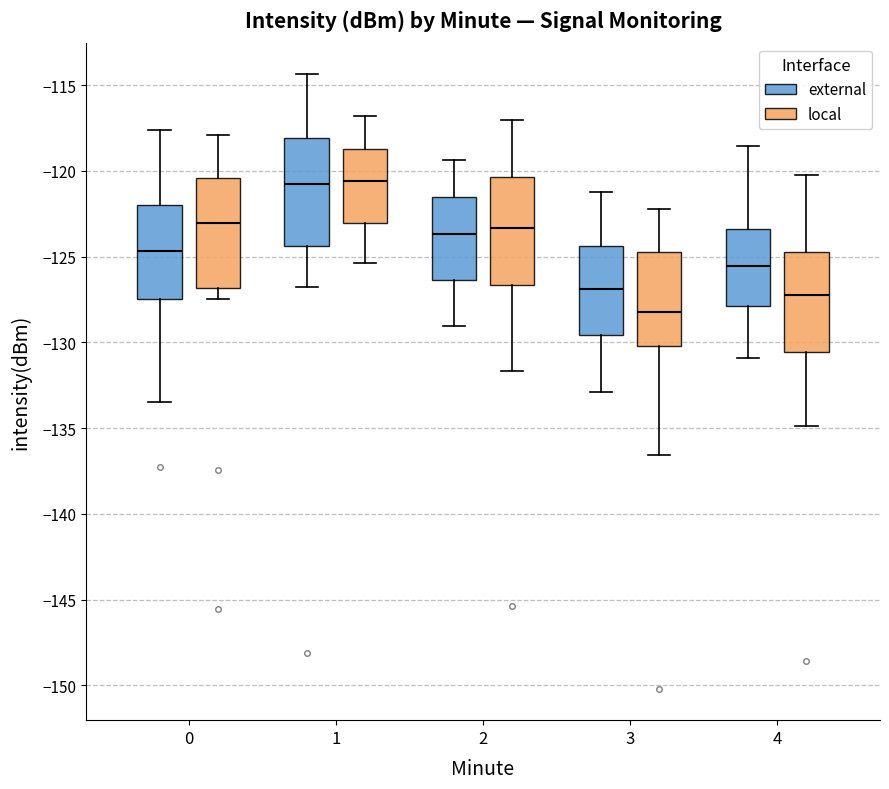

Reading left to right, transcribe this box plot: for each box, give where its median line is, the range the box spans, and where its two whiskers end, as read against the y-axis. The values are not printed on the chart, so give them approximately, as read against the axis.

0 (external): median -124.5, box -127.5 to -122.0, whiskers -133.5 to -117.5
0 (local): median -123.0, box -127.0 to -120.5, whiskers -127.5 to -118.0
1 (external): median -120.5, box -124.5 to -118.0, whiskers -127.0 to -114.5
1 (local): median -120.5, box -123.0 to -118.5, whiskers -125.5 to -117.0
2 (external): median -123.5, box -126.5 to -121.5, whiskers -129.0 to -119.5
2 (local): median -123.5, box -126.5 to -120.5, whiskers -131.5 to -117.0
3 (external): median -127.0, box -129.5 to -124.5, whiskers -133.0 to -121.0
3 (local): median -128.0, box -130.0 to -124.5, whiskers -136.5 to -122.0
4 (external): median -125.5, box -128.0 to -123.5, whiskers -131.0 to -118.5
4 (local): median -127.0, box -130.5 to -124.5, whiskers -135.0 to -120.0